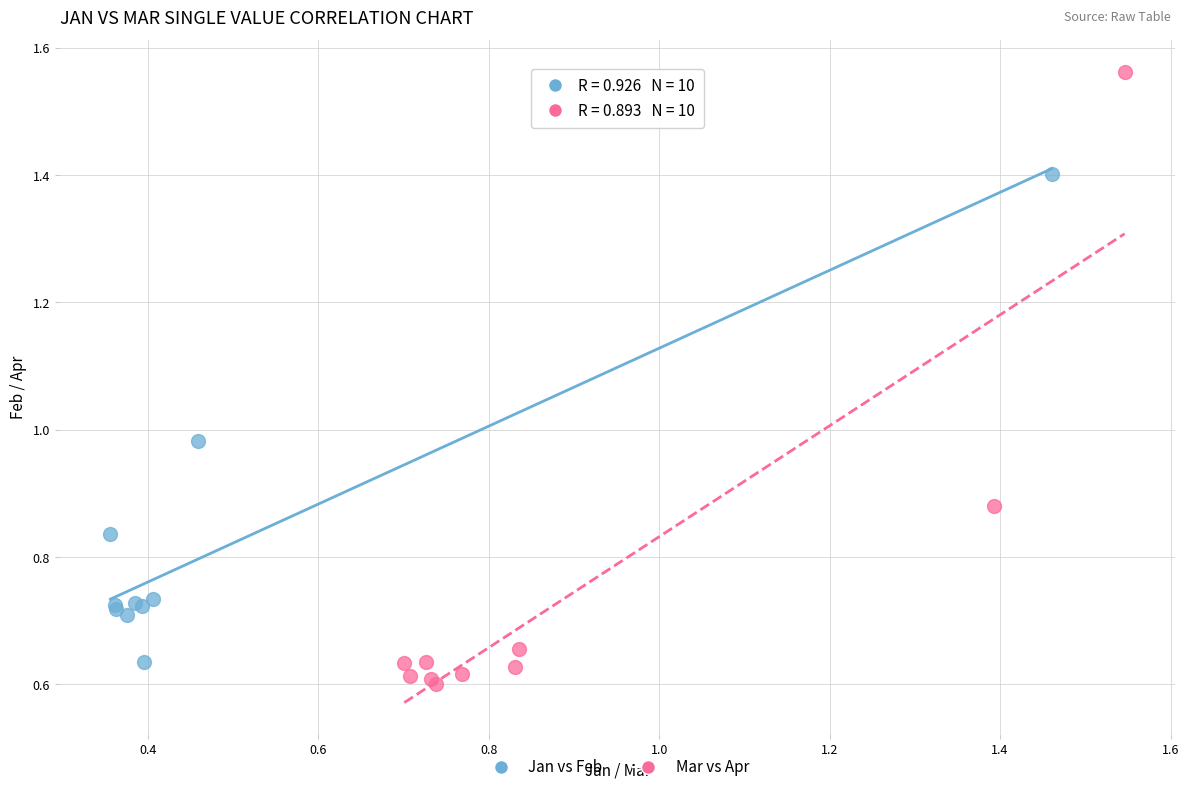

Which series has the widest spread of Y values?

Mar vs Apr